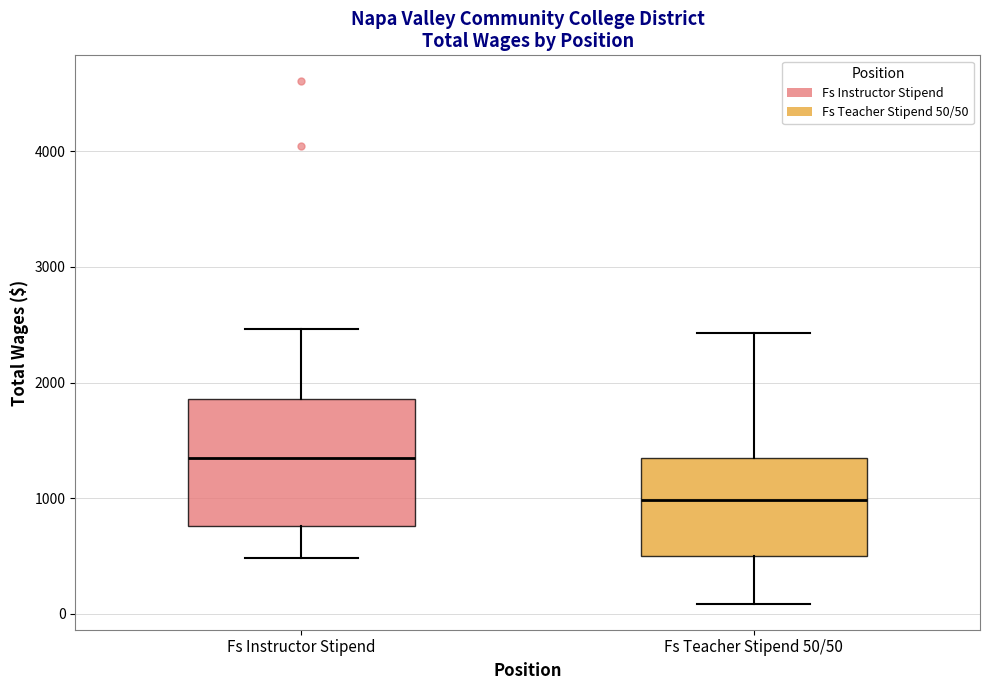

Reading left to right, transcribe this box plot: for each box, give where its median line is, the range the box spans, and where its two whiskers end, as read against the y-axis. The values are not printed on the chart, so give them approximately, as read against the axis.

Fs Instructor Stipend: median 1300, box 800 to 1900, whiskers 500 to 2500
Fs Teacher Stipend 50/50: median 1000, box 500 to 1300, whiskers 100 to 2400